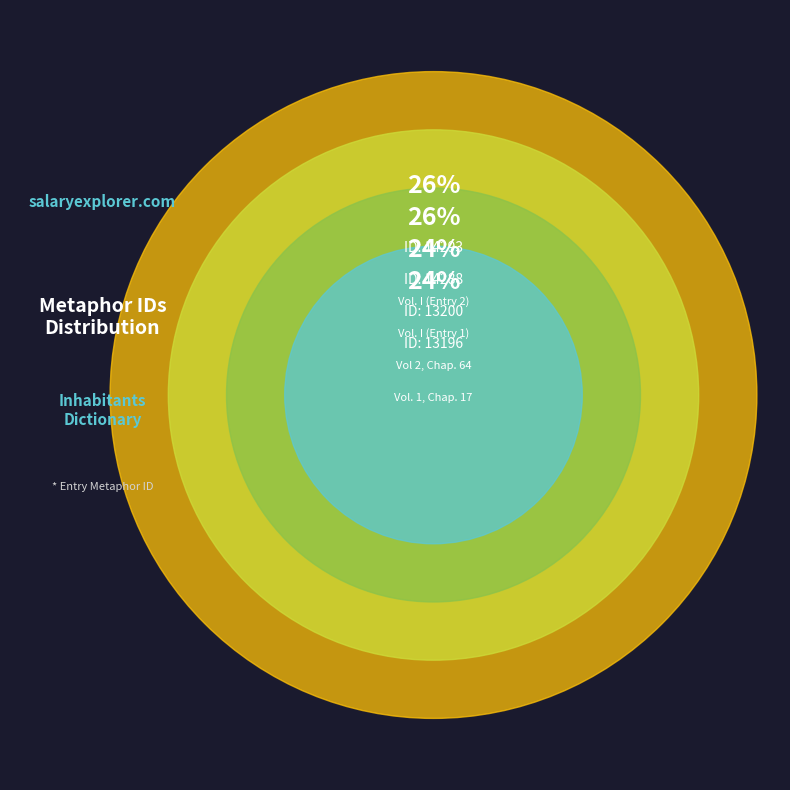

Count the number of slices in the pie.

4